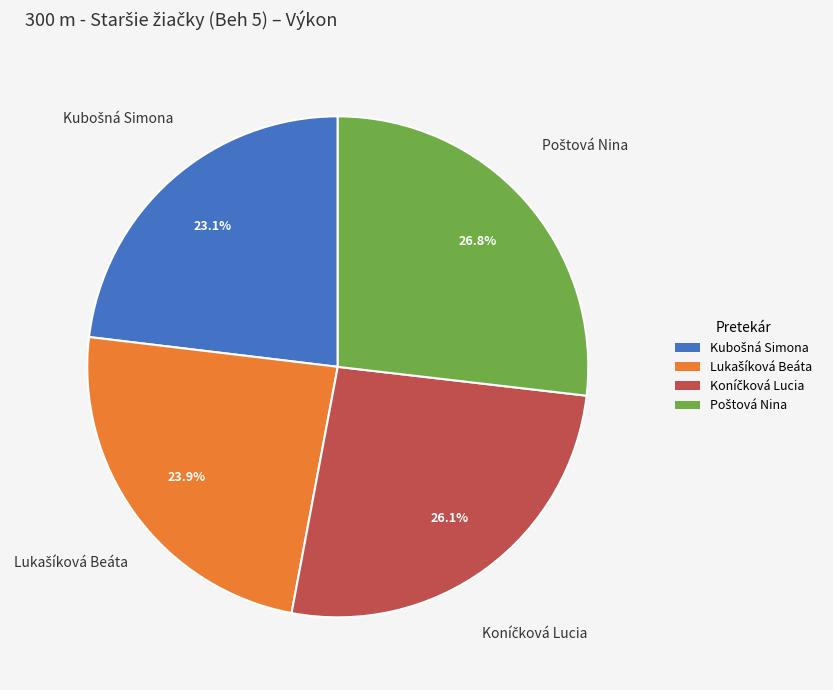

Is there a majority slice in this chart?

No